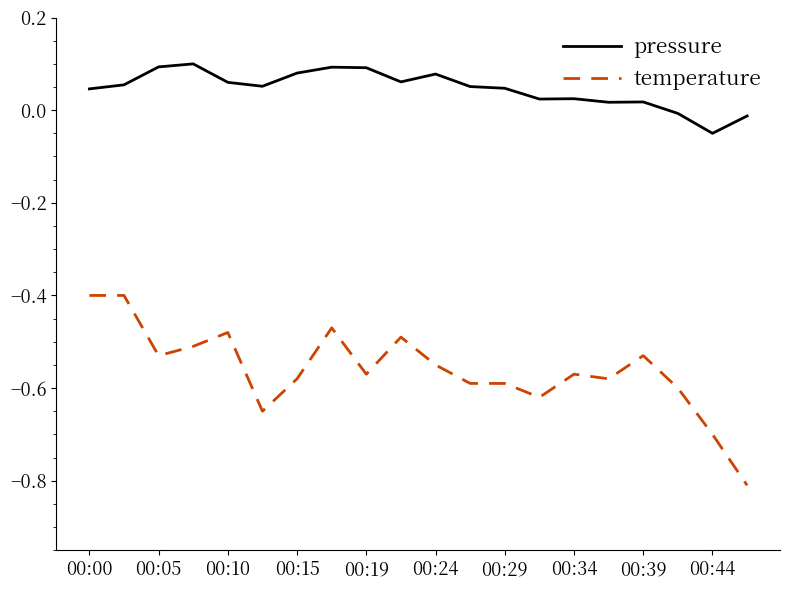

Rank the series by their maximum value, from highest to lowest.

pressure, temperature